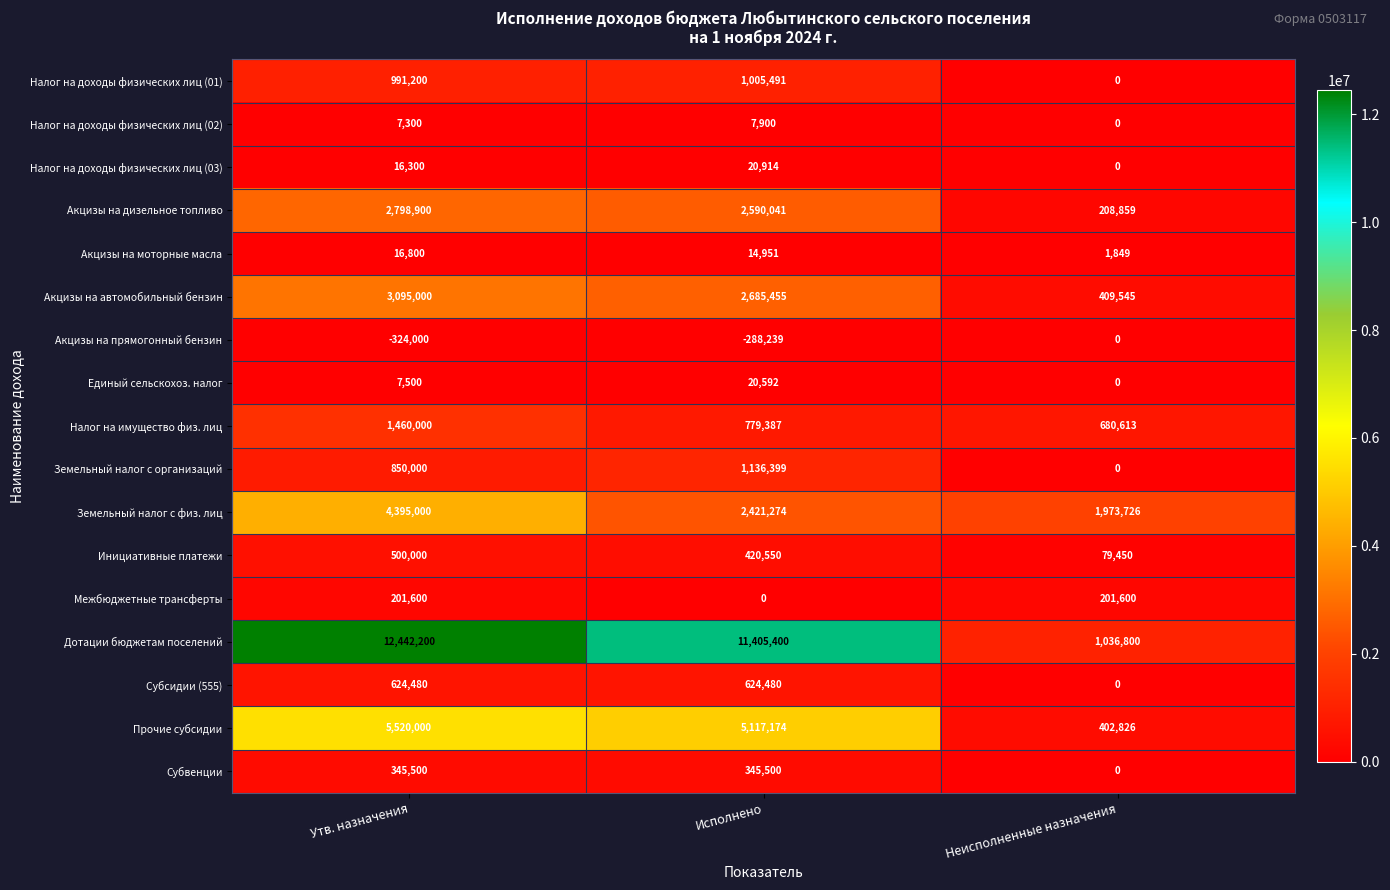

At which category is the sum across all series the highest?

Утв. назначения